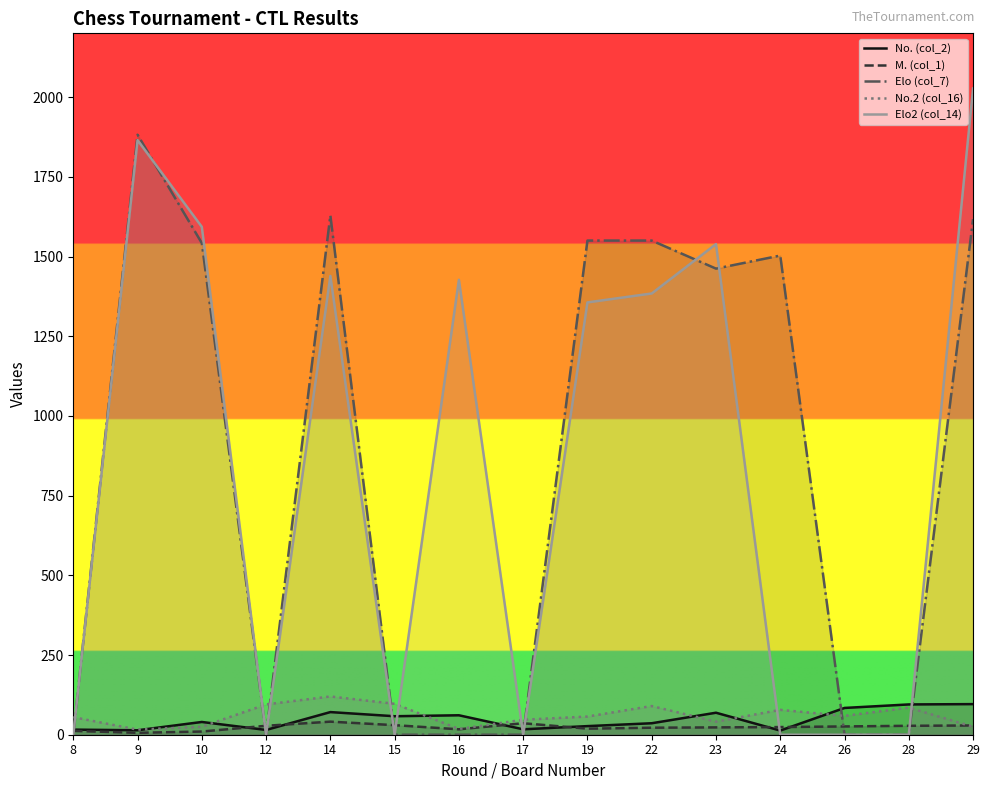

How many lines are shown in the chart?

5